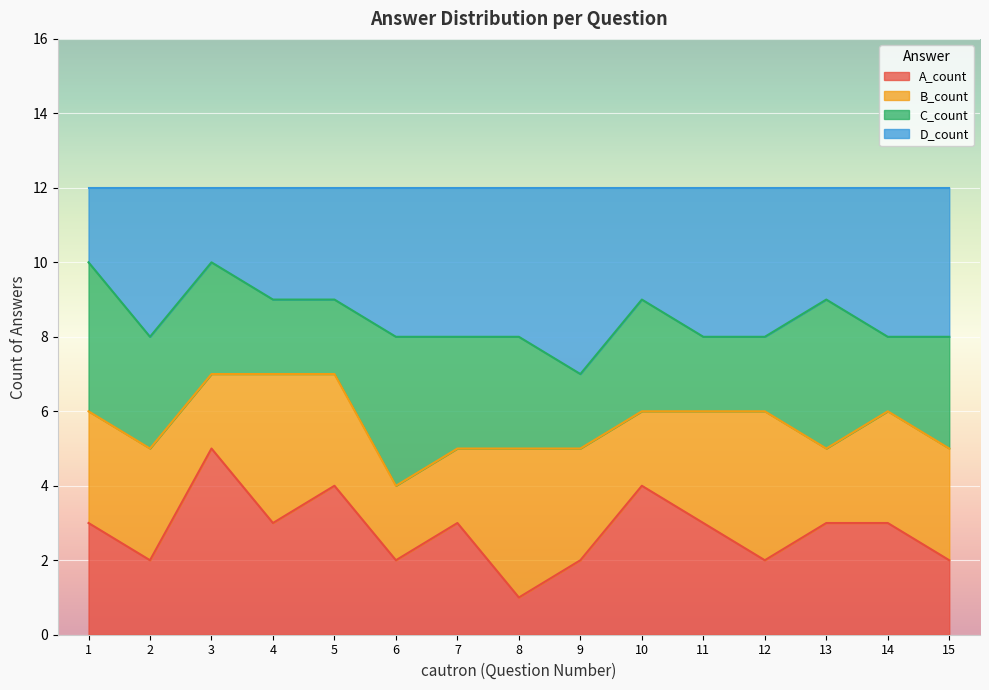

At how many categories does at least one series exceed 2?

15